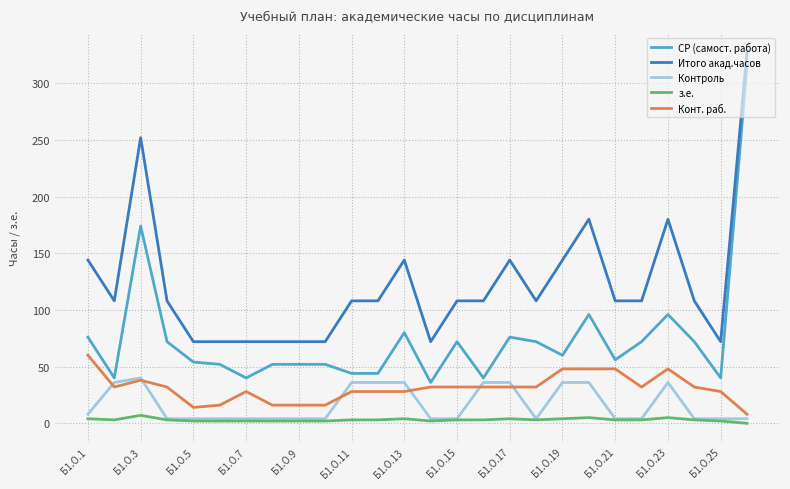

True or false: Итого акад.часов and з.е. cross at least once.

False